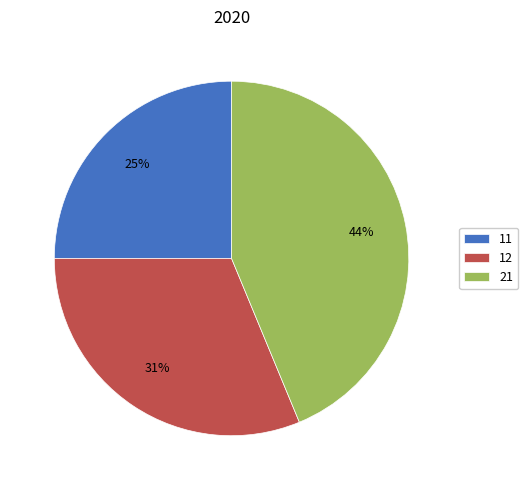

Which category has the smallest portion of the pie?

11